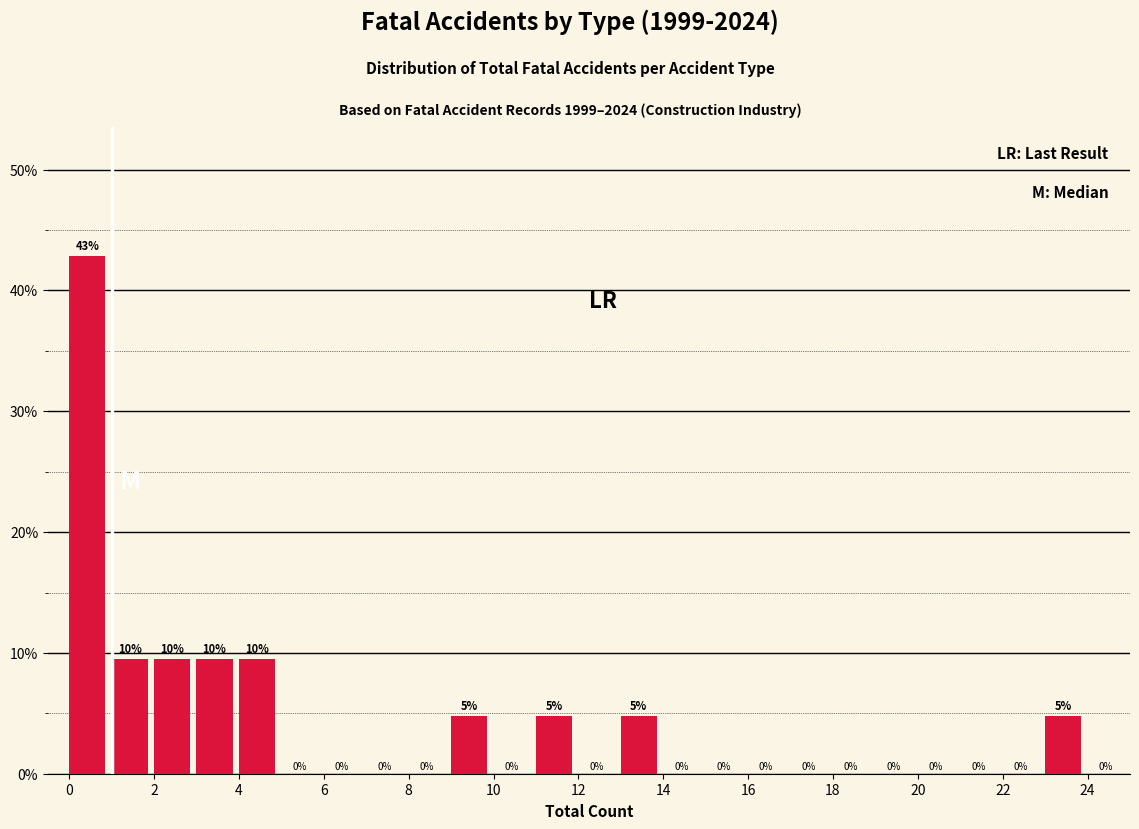

Over which range of the x-axis is the bar tallest?

0 to 1